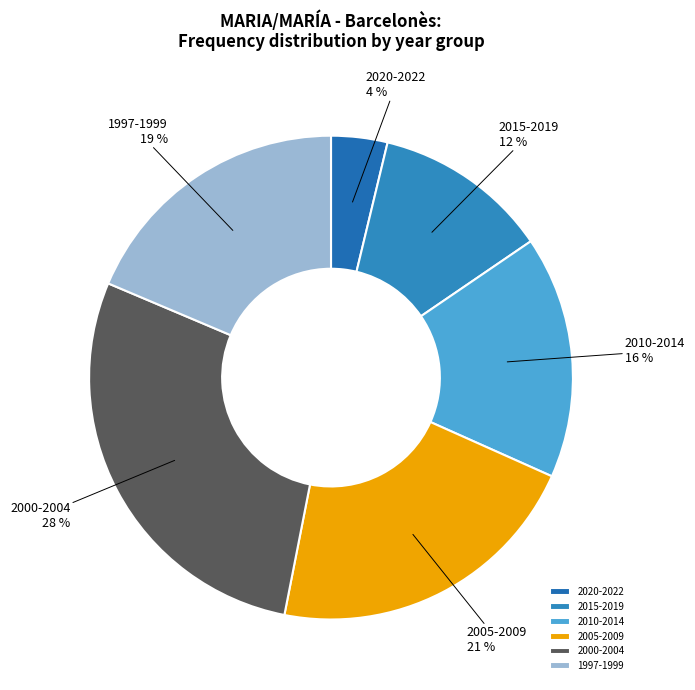

To the nearest percent, what portion does 2020-2022 represent?

4%